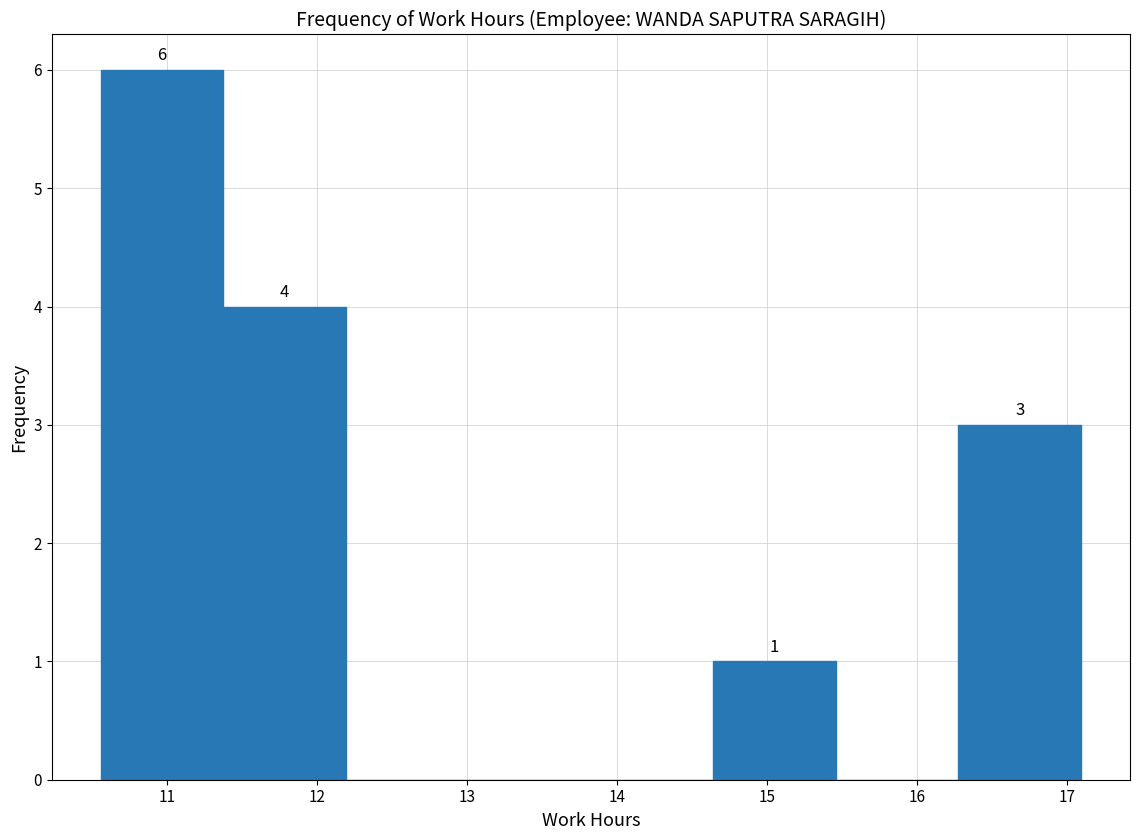

Over which range of the x-axis is the bar tallest?

10.6 to 11.4